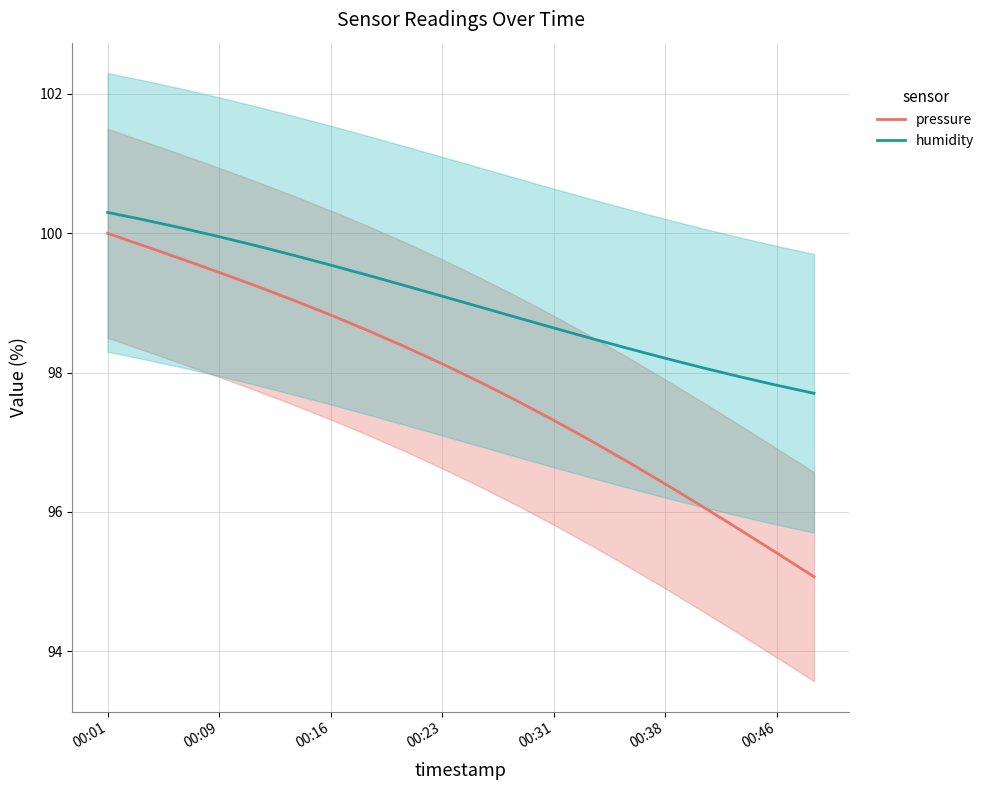

How many values in the pressure series are below 98?

10